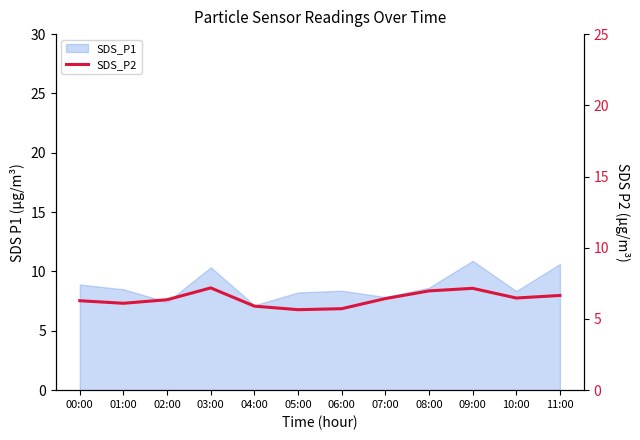

What position from the left is 00:00?

1